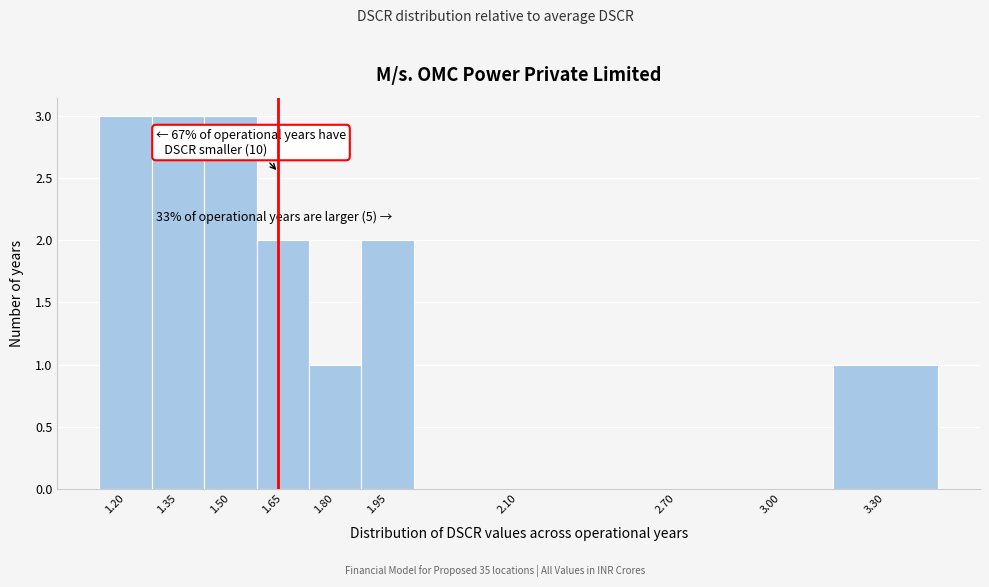

Reading left to right, extract all data points from this chart.

1.20=3	1.35=3	1.50=3	1.65=2	1.80=1	1.95=2	2.10=0	2.70=0	3.00=0	3.30=1